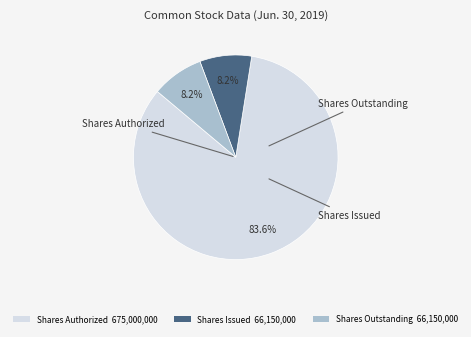

Does any single category account for the majority?

Yes